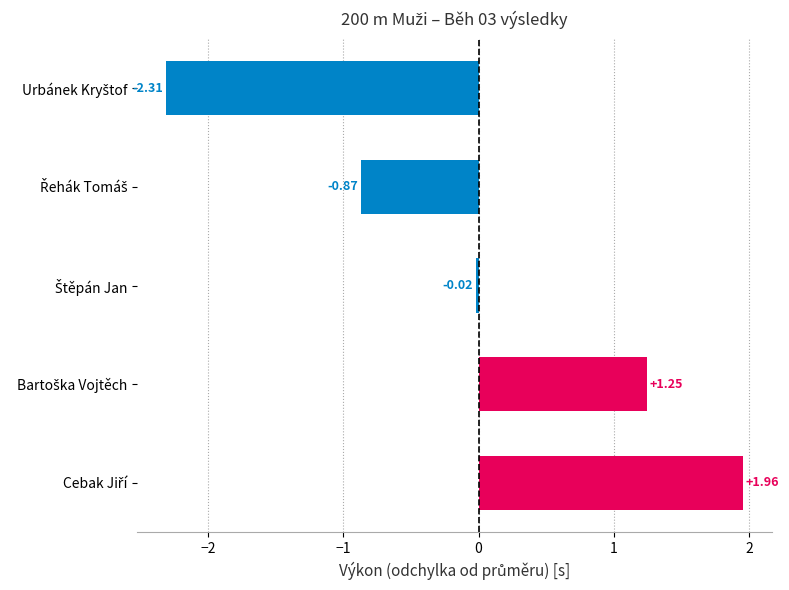

How many values are below 0?

3